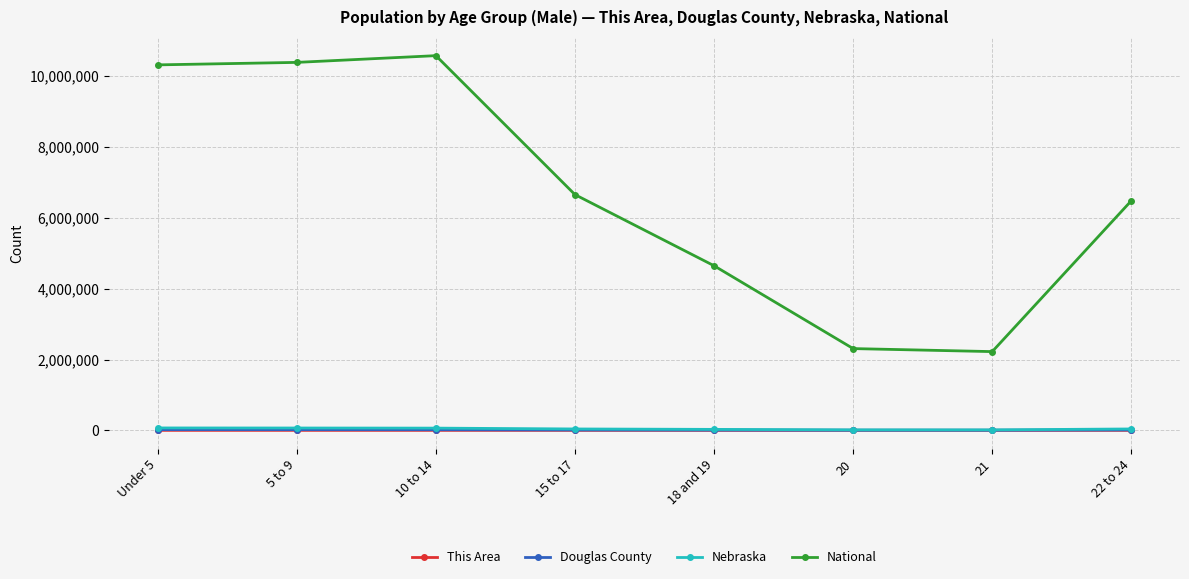

True or false: National and Nebraska cross at least once.

False